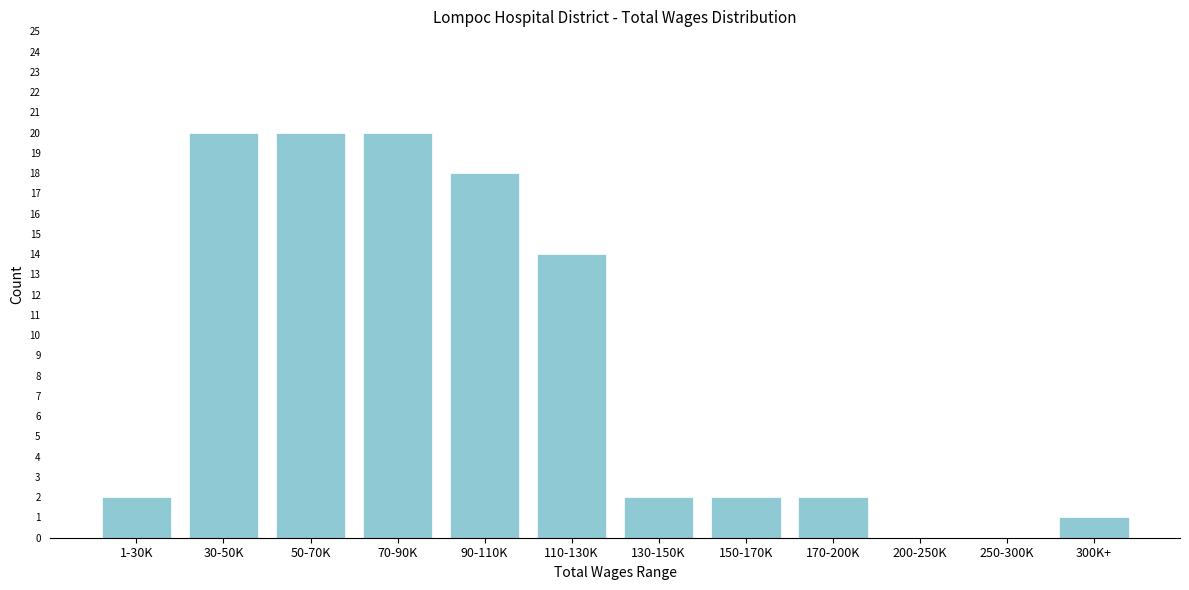

Reading right to left, list all the values displayed in this chart.

300K+=1	250-300K=0	200-250K=0	170-200K=2	150-170K=2	130-150K=2	110-130K=14	90-110K=18	70-90K=20	50-70K=20	30-50K=20	1-30K=2